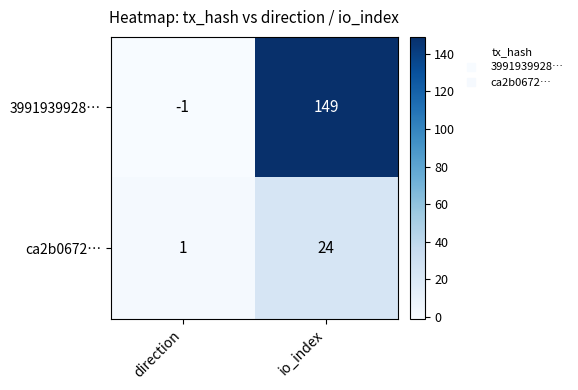

Is it true that 3991939928… equals -1 at direction?

True